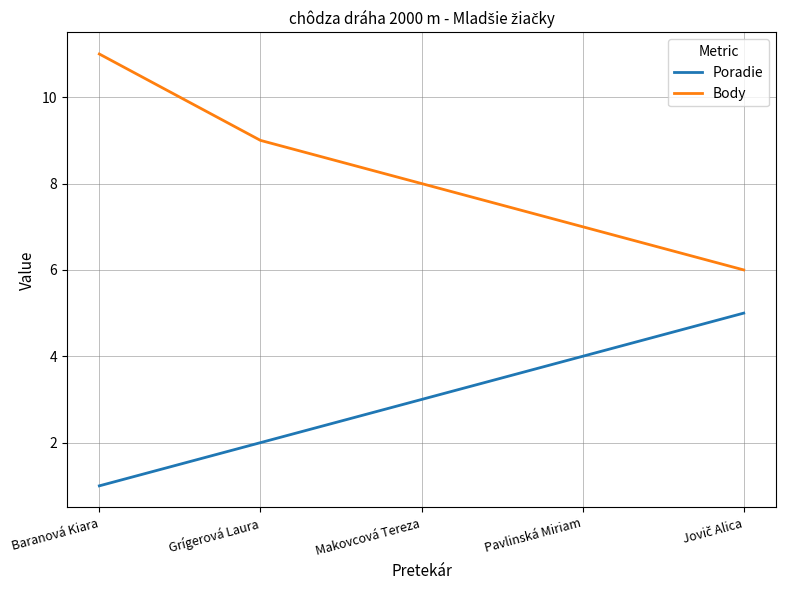

At which category is the sum across all series the highest?

Baranová Kiara